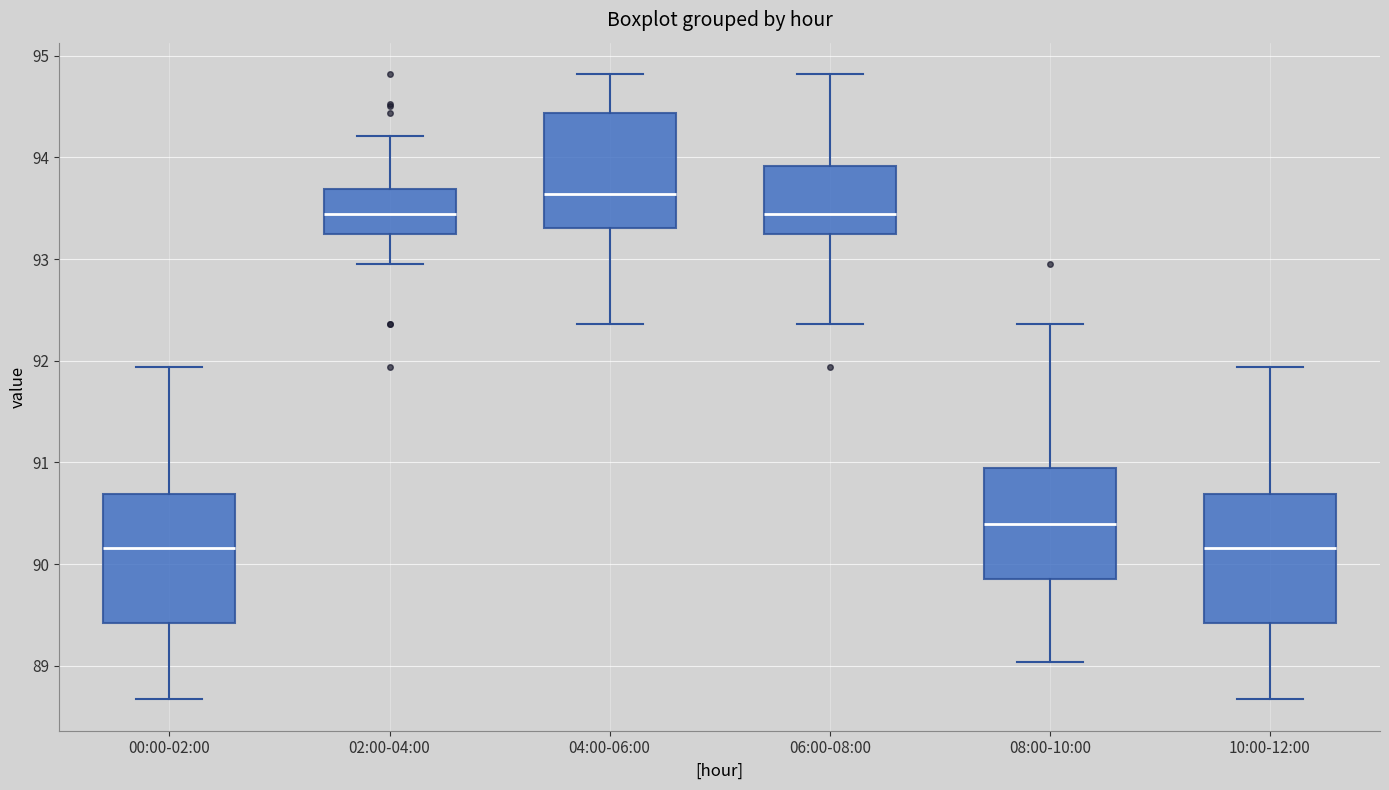

Where is the upper edge of the box for 06:00-08:00 on the y-axis? The values are not printed on the chart, so give them approximately, as read against the axis.

93.9